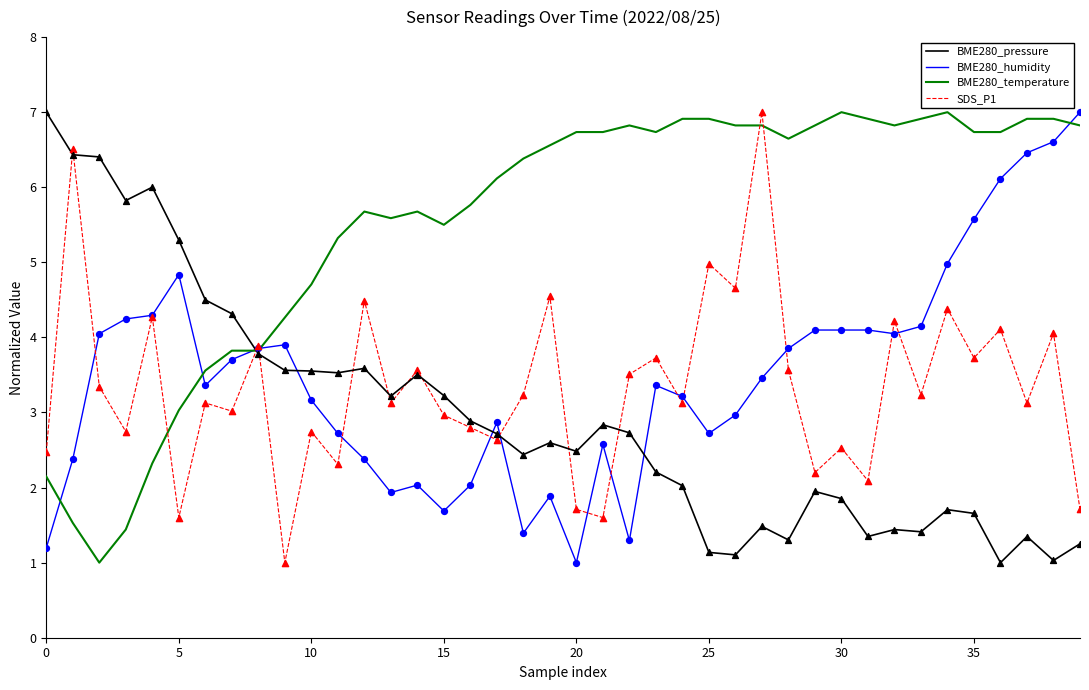

Which series has the largest total across all categories?

BME280_temperature